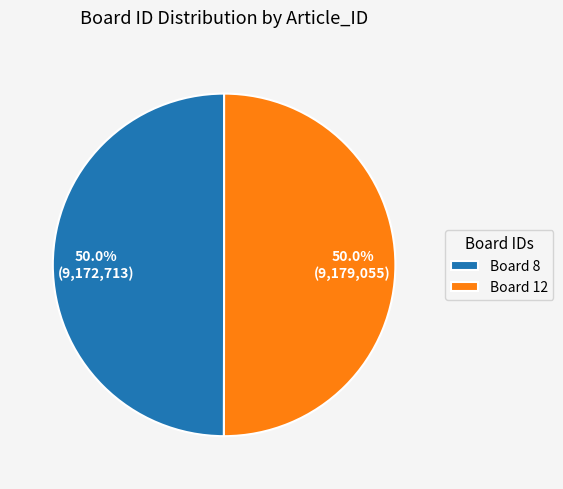

How many slices are in this pie chart?

2